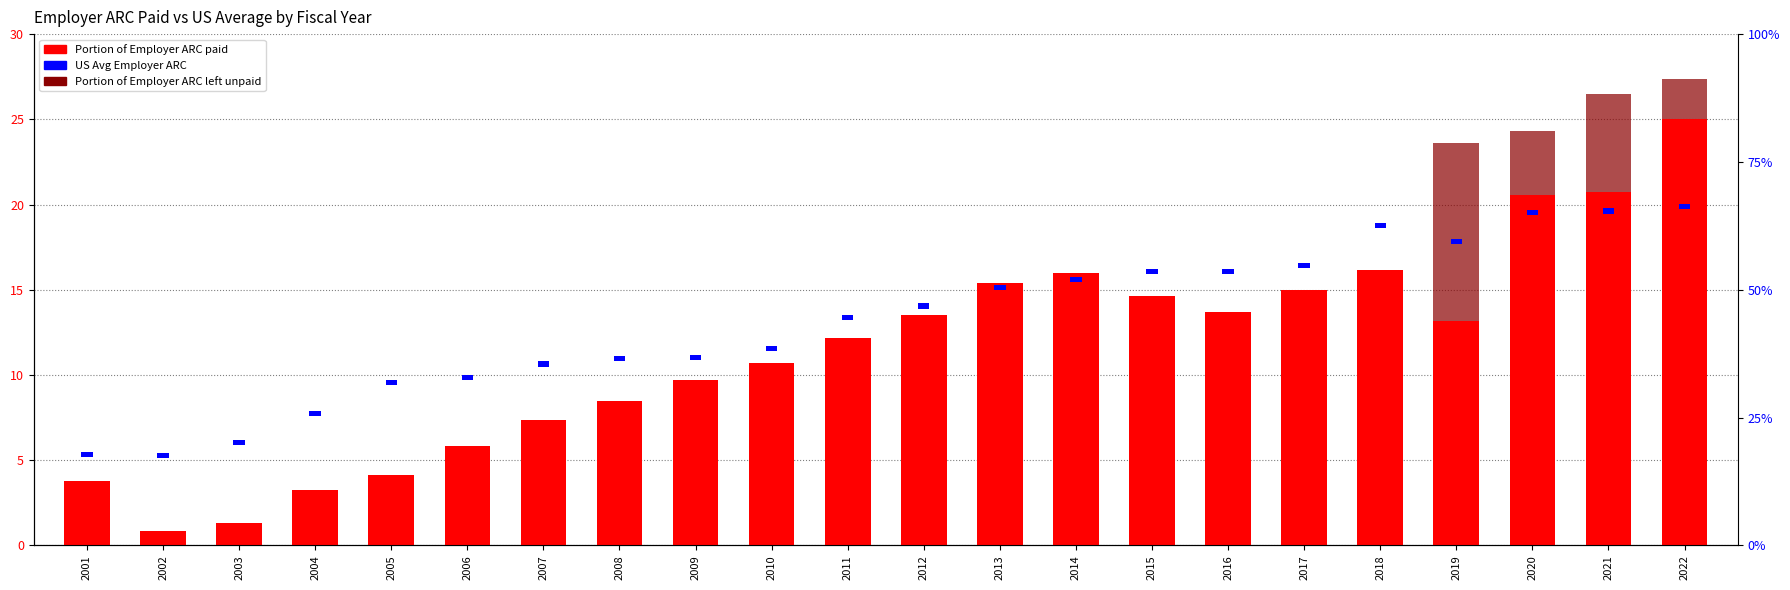

True or false: Portion of Employer ARC paid has a value of 35.0 at 2022.

False